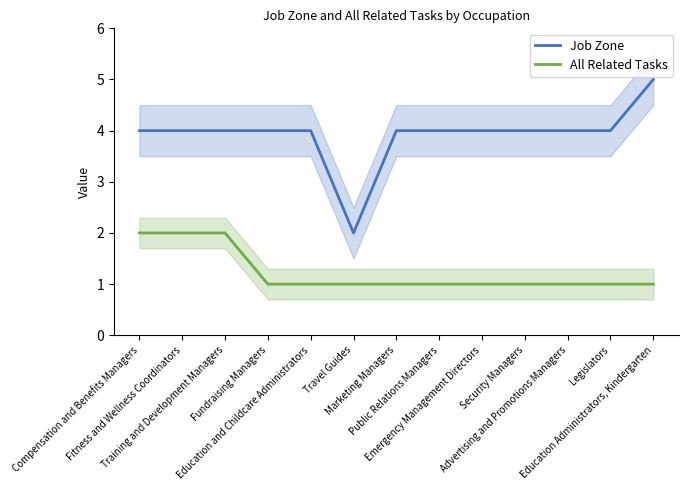

Which series has the widest spread of values?

Job Zone